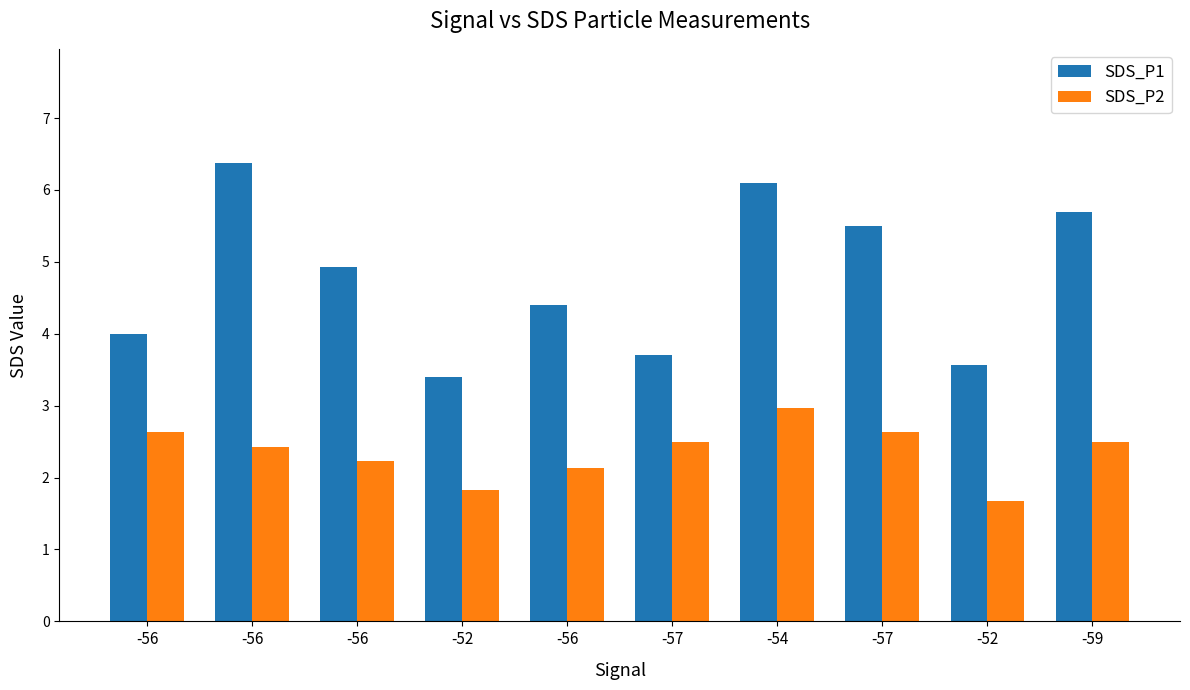

Which has a higher value, -56 or -52?

-56